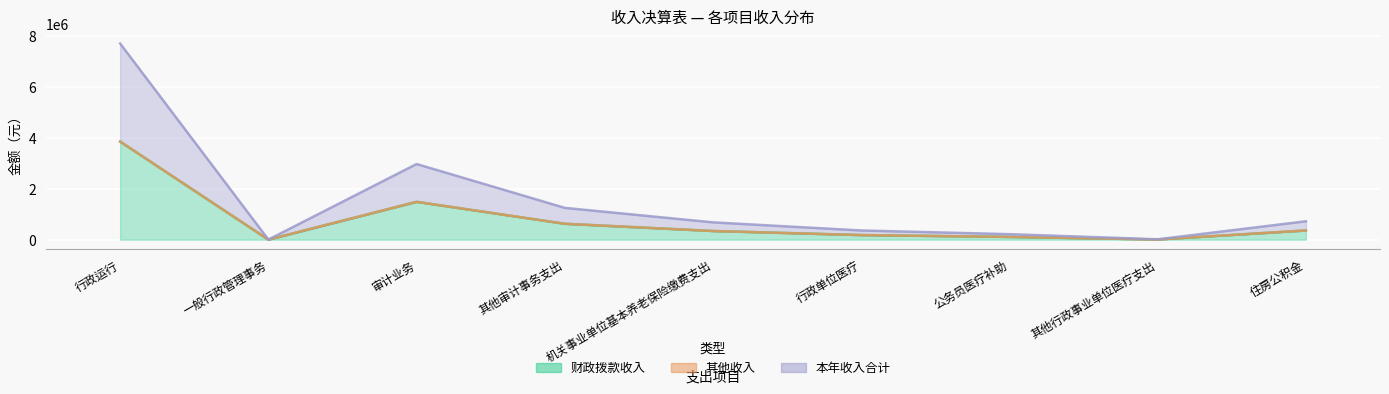

What is the approximate value of 财政拨款收入 at 公务员医疗补助?

107909.9